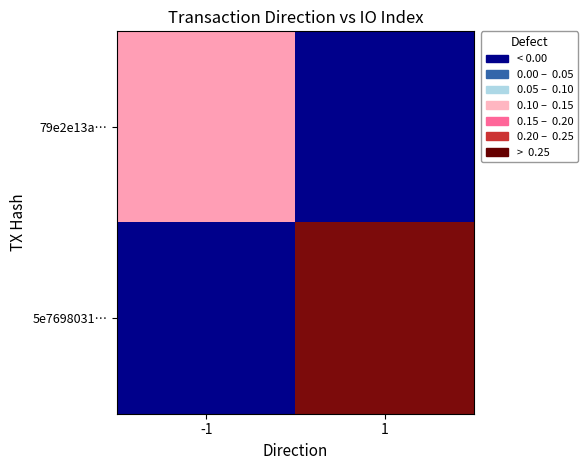

At which category is the sum across all series the highest?

1